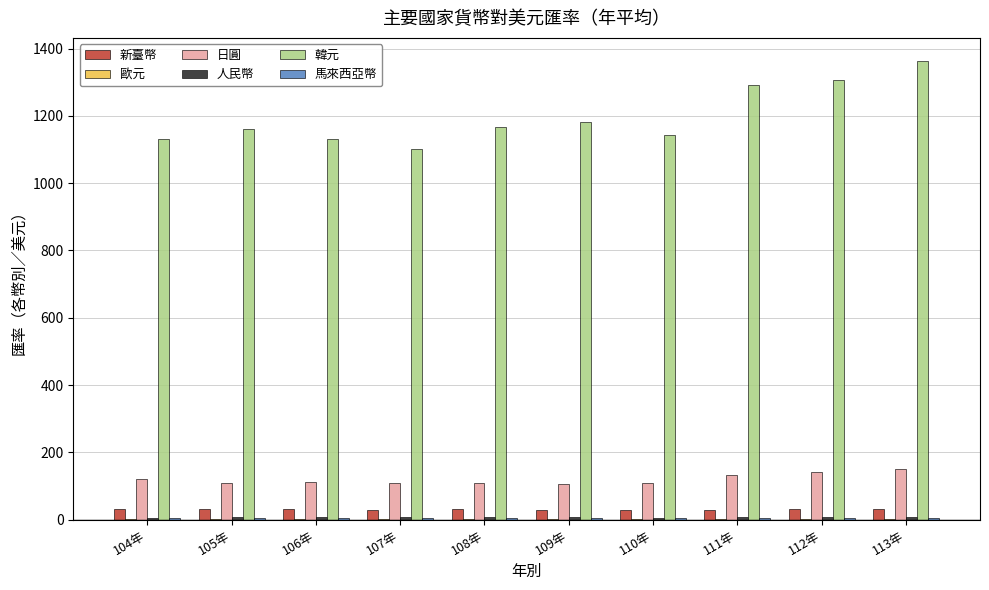

What is the sum of all 韓元 values?

11973.0